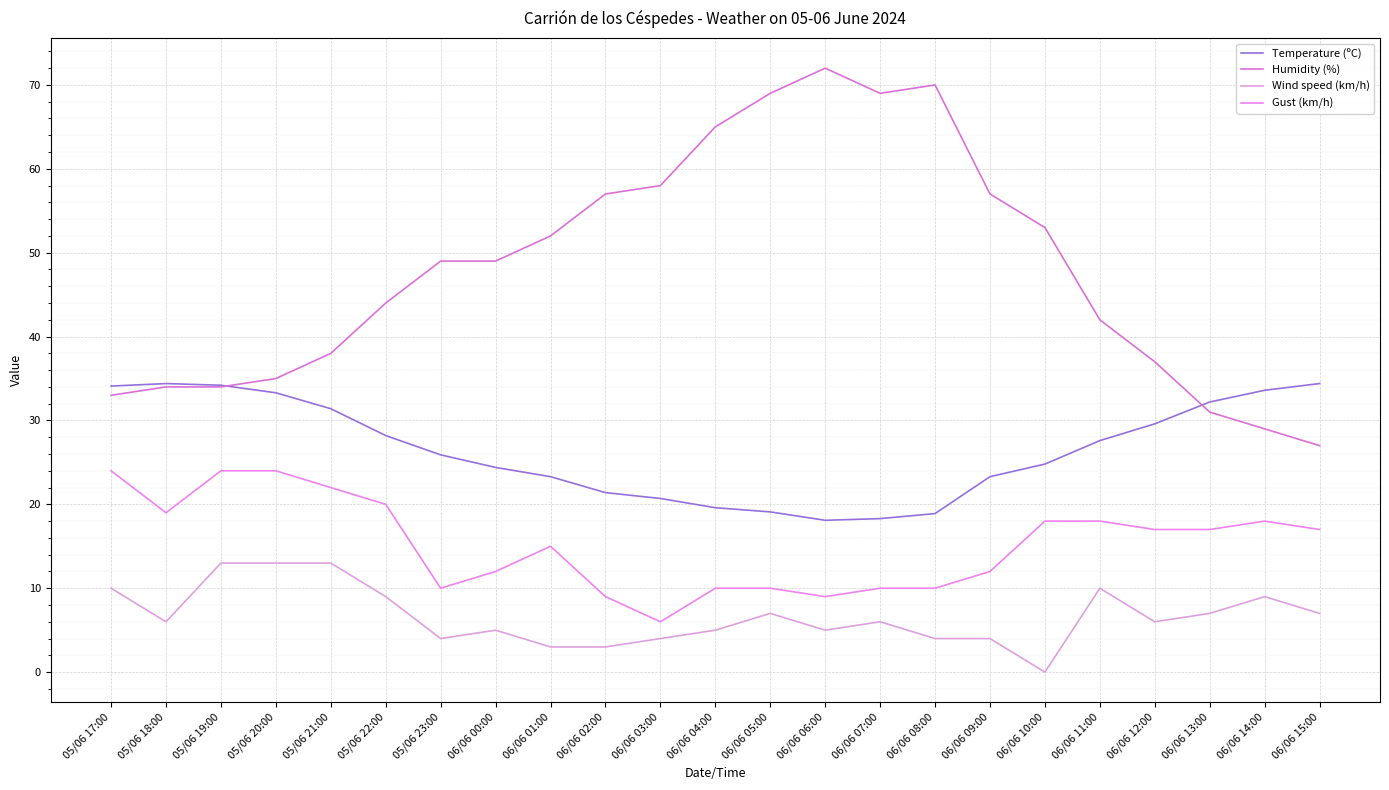

Is this an area chart (filled region under the line)?

No